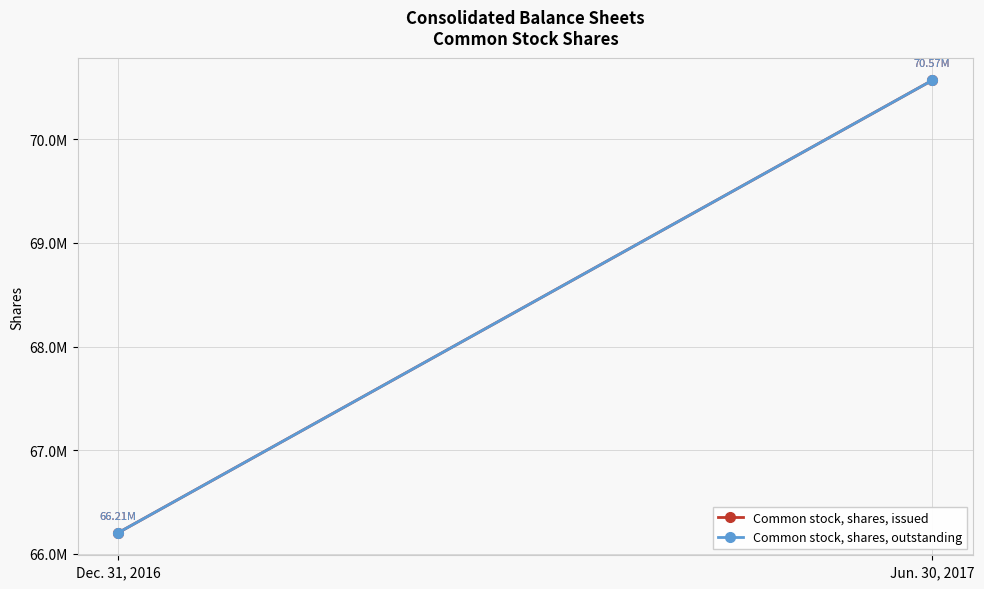

At which label does Common stock, shares, issued reach its peak?

Jun. 30, 2017